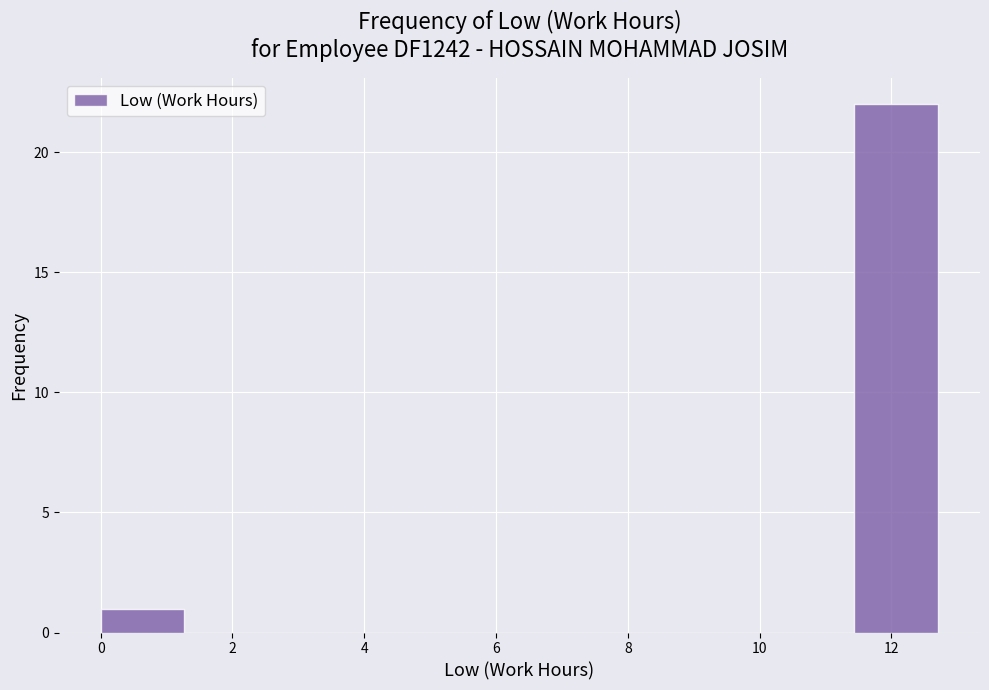

Reading left to right, list every bar in this chart as the range it spans on the x-axis followed by its height. Neither the bar edges nor the heights are printed on the chart, so give them approximately, as read against the axes.

0.0 to 1.2: 1
1.2 to 2.6: 0
2.6 to 3.8: 0
3.8 to 5.0: 0
5.0 to 6.4: 0
6.4 to 7.6: 0
7.6 to 8.8: 0
8.8 to 10.2: 0
10.2 to 11.4: 0
11.4 to 12.8: 22